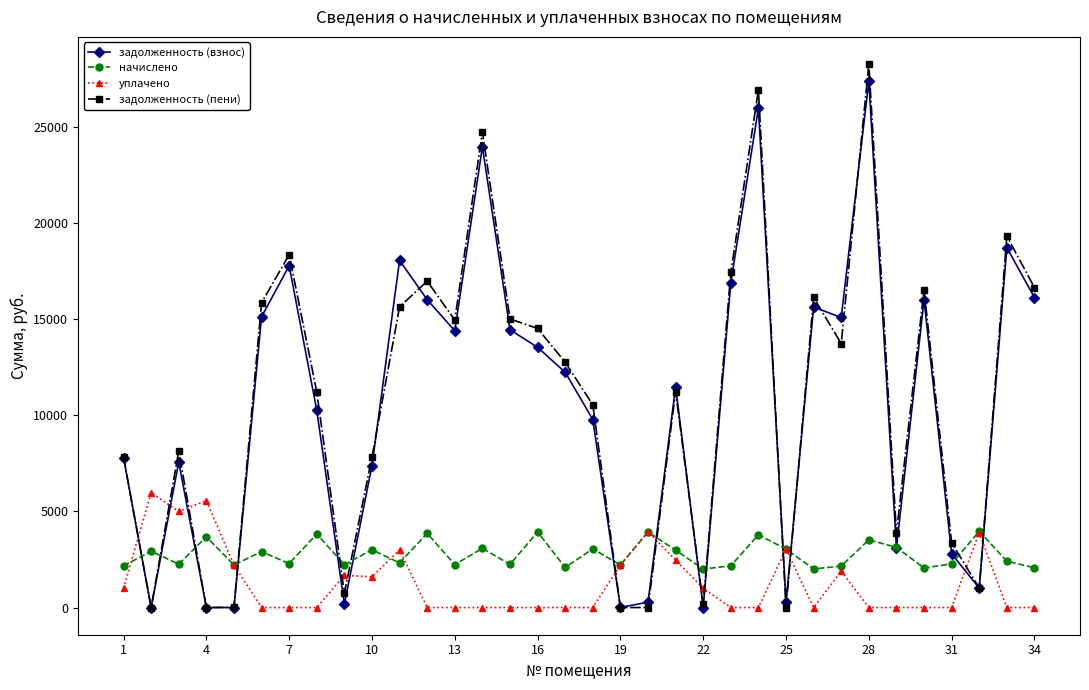

What is the average value of the начислено series?

2768.3